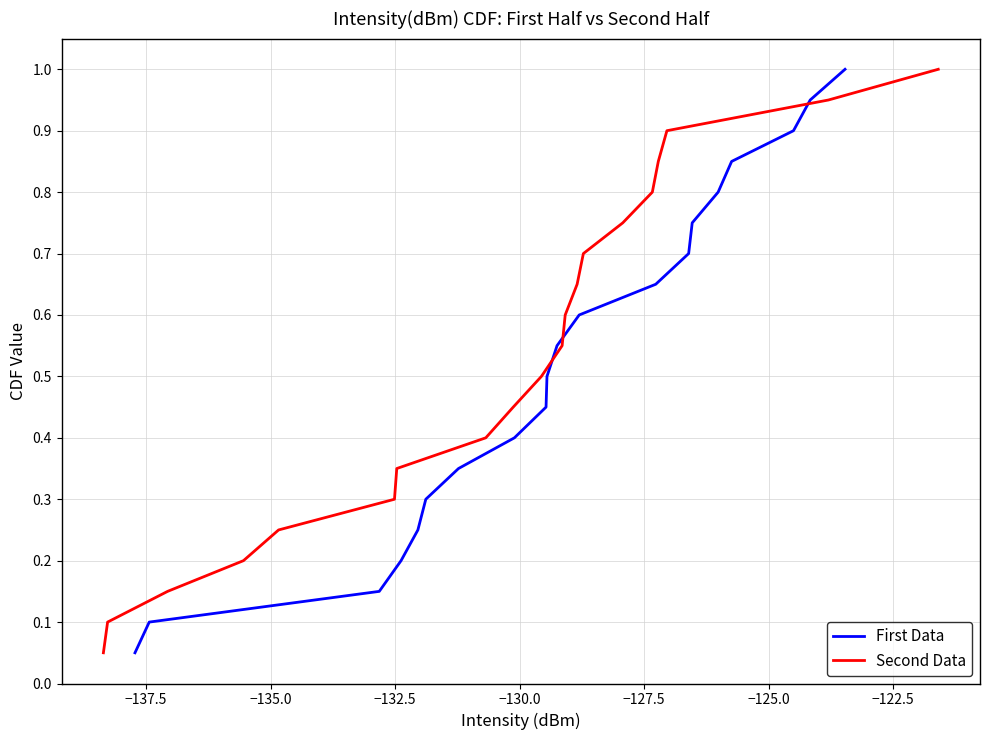

What is the sum of all First Data values?

10.5